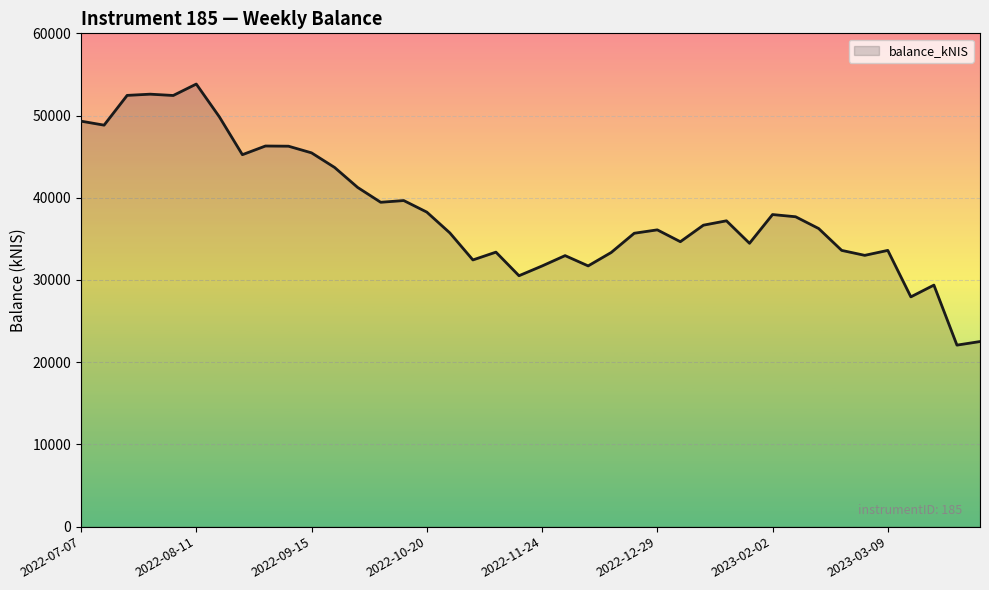

What is the difference between the maximum and minimum values?

31753.3